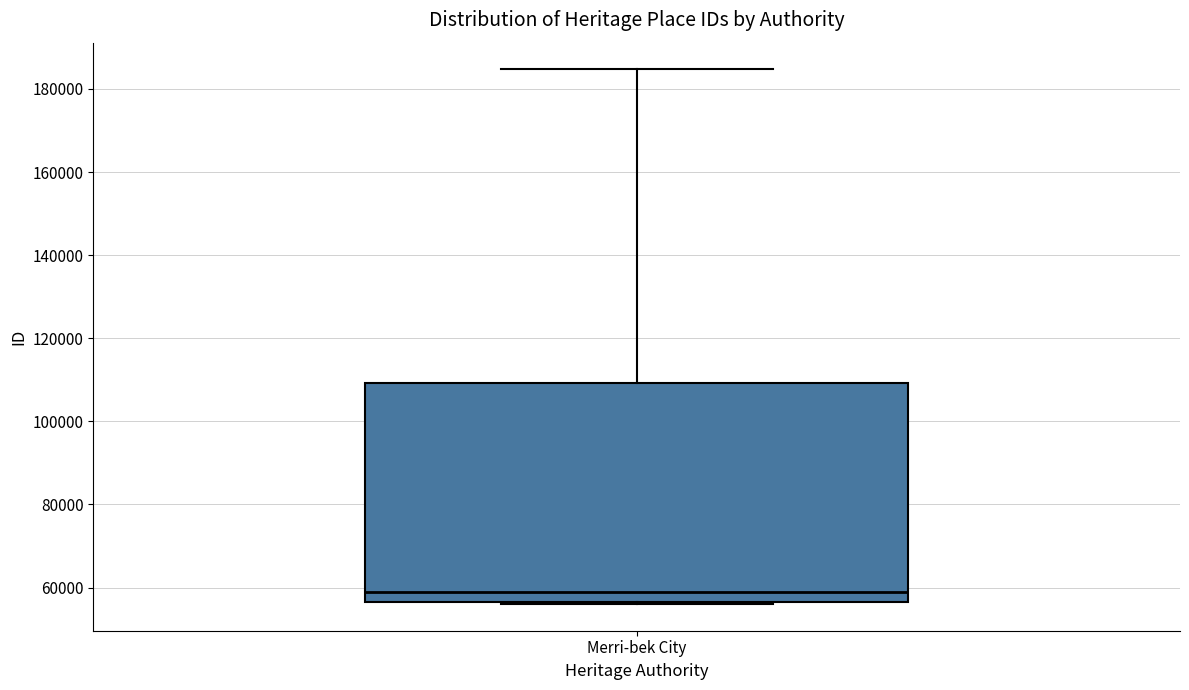

Where does the upper whisker of the box for Merri-bek City end on the y-axis? The values are not printed on the chart, so give them approximately, as read against the axis.

184000